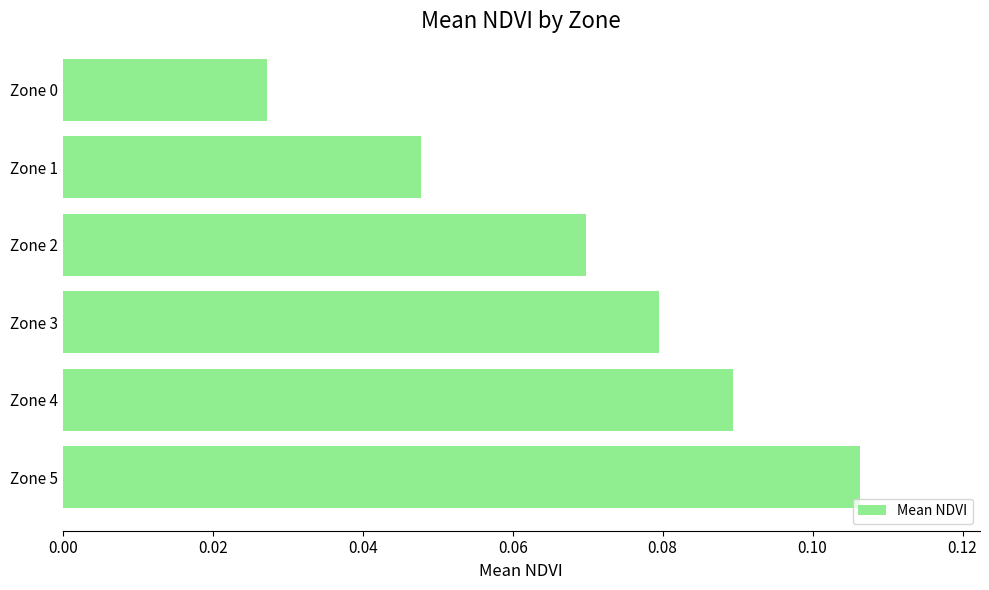

How many values are between 0 and 1?

6